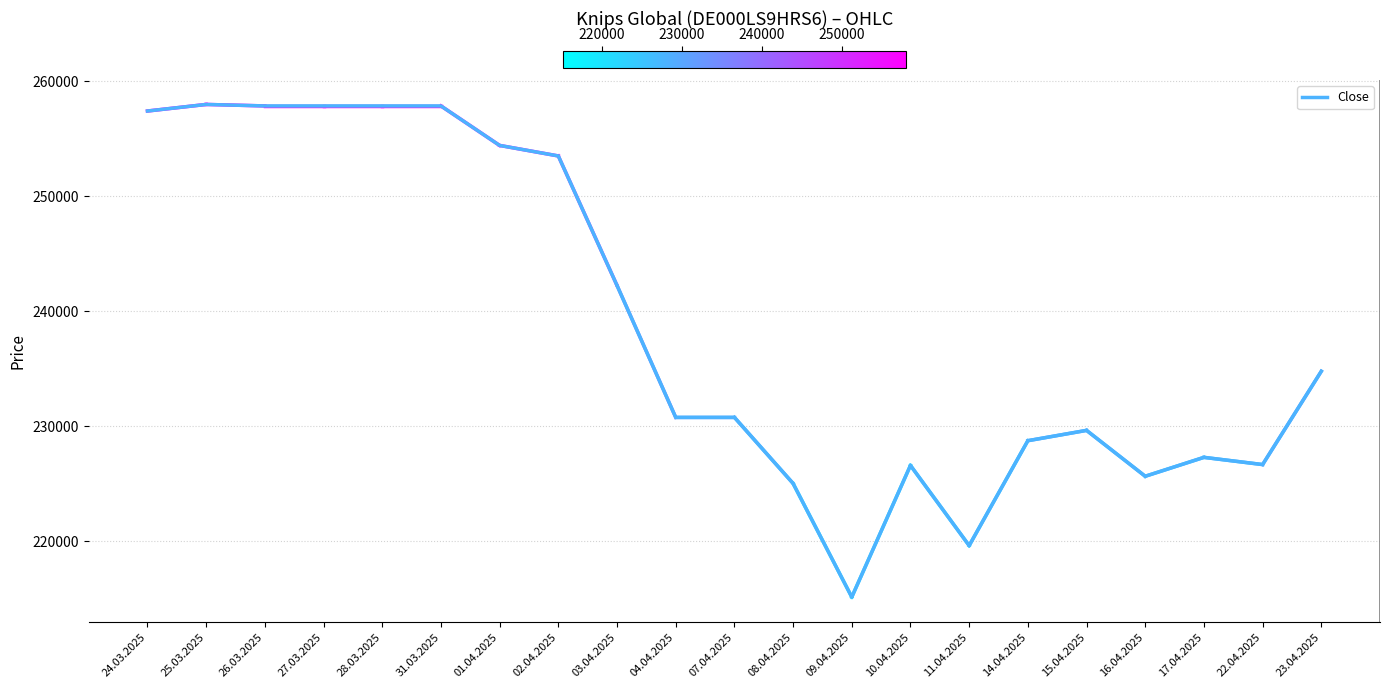

Where is the data nearest to the value 236557?

23.04.2025